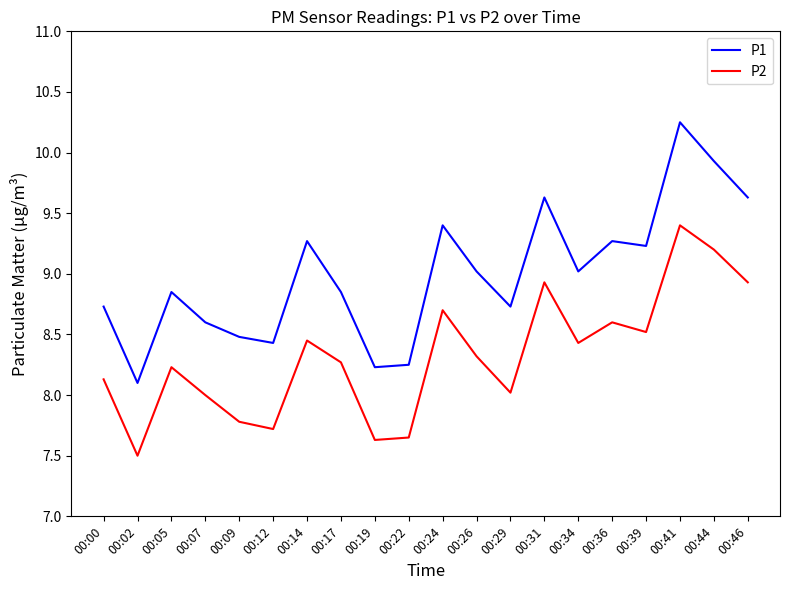

Which series has the widest spread of values?

P1